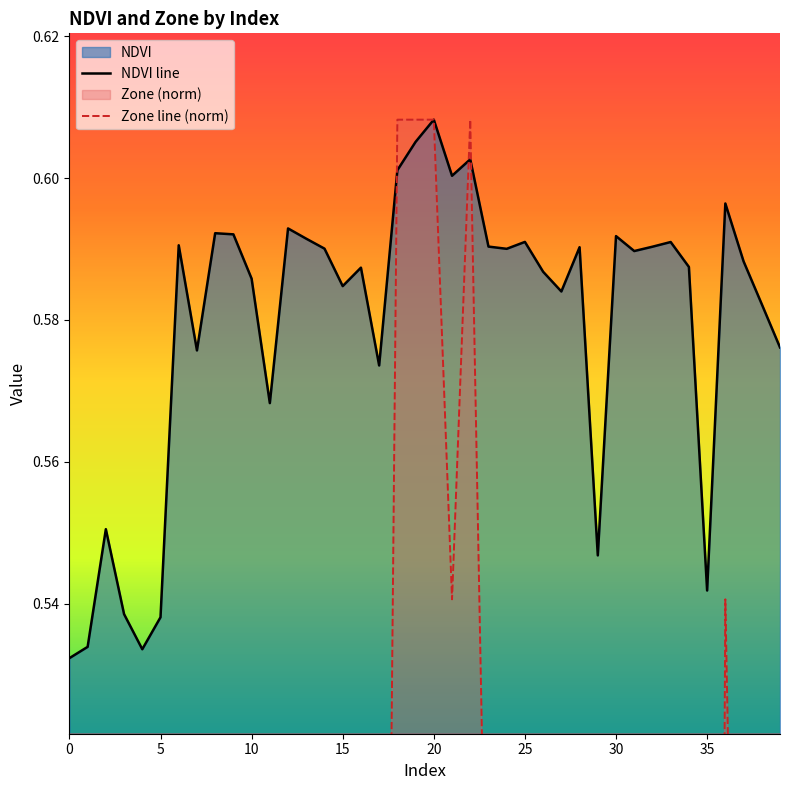

Which series has the widest spread of values?

Zone line (norm)